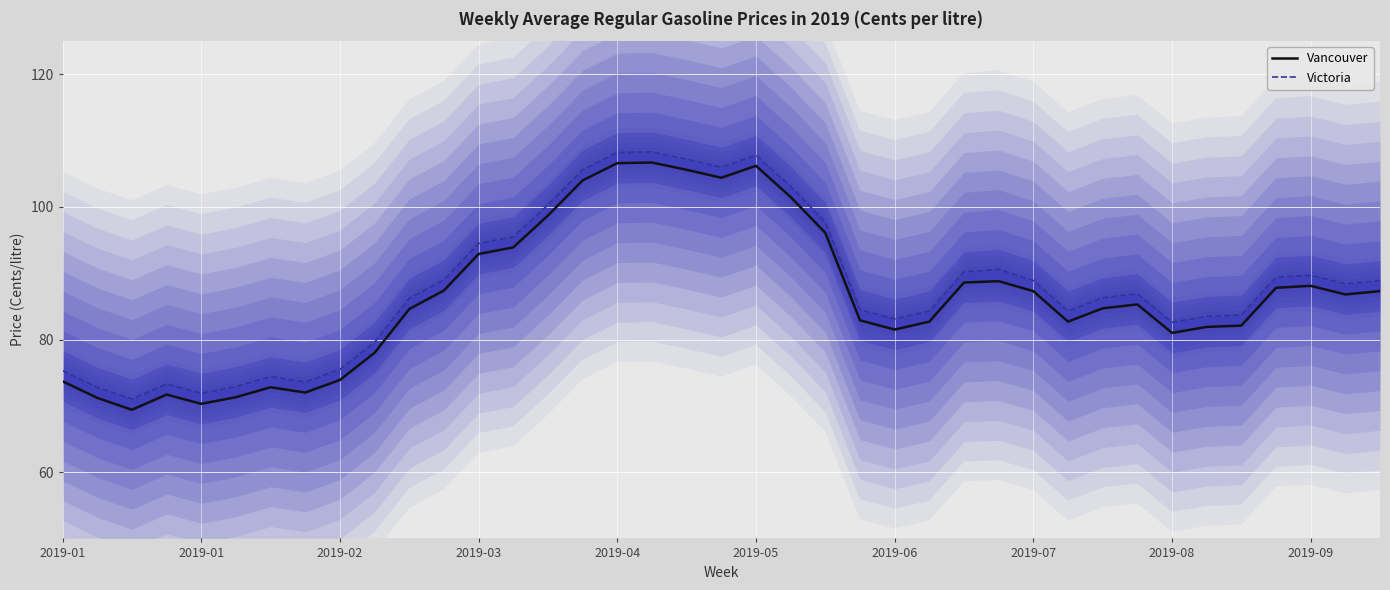

What is the greatest value displayed?

108.3